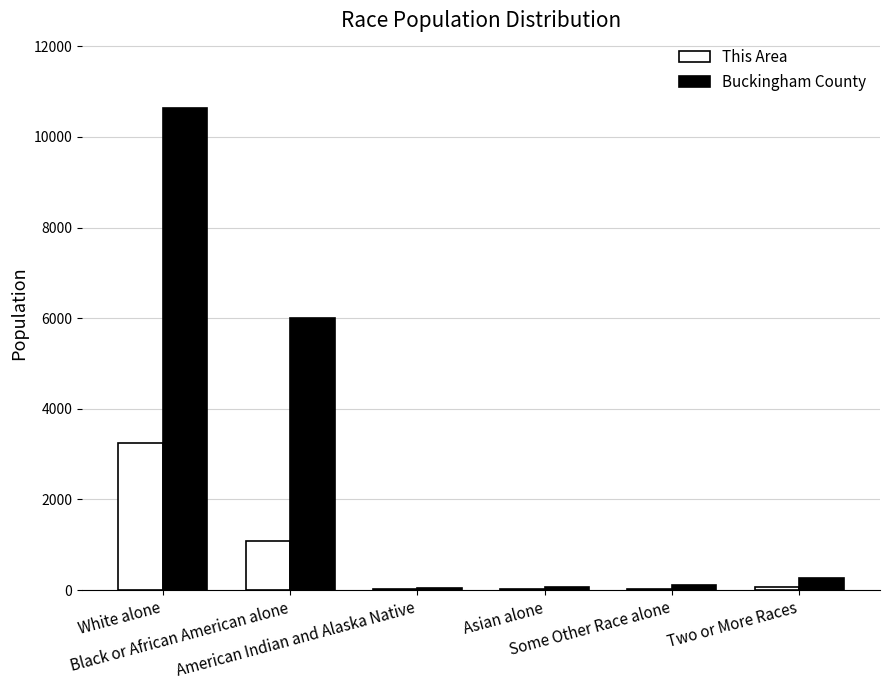

What is the sum of the Buckingham County values at American Indian and Alaska Native and Black or African American alone?

6058